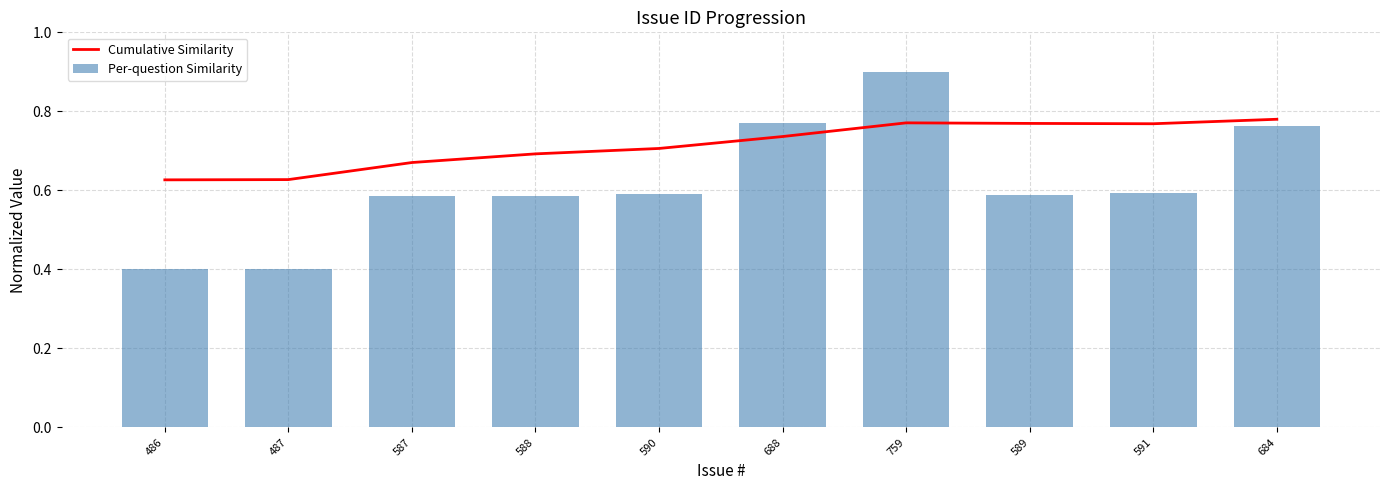

What is the difference between the Per-question Similarity values at 590 and 684?

0.2